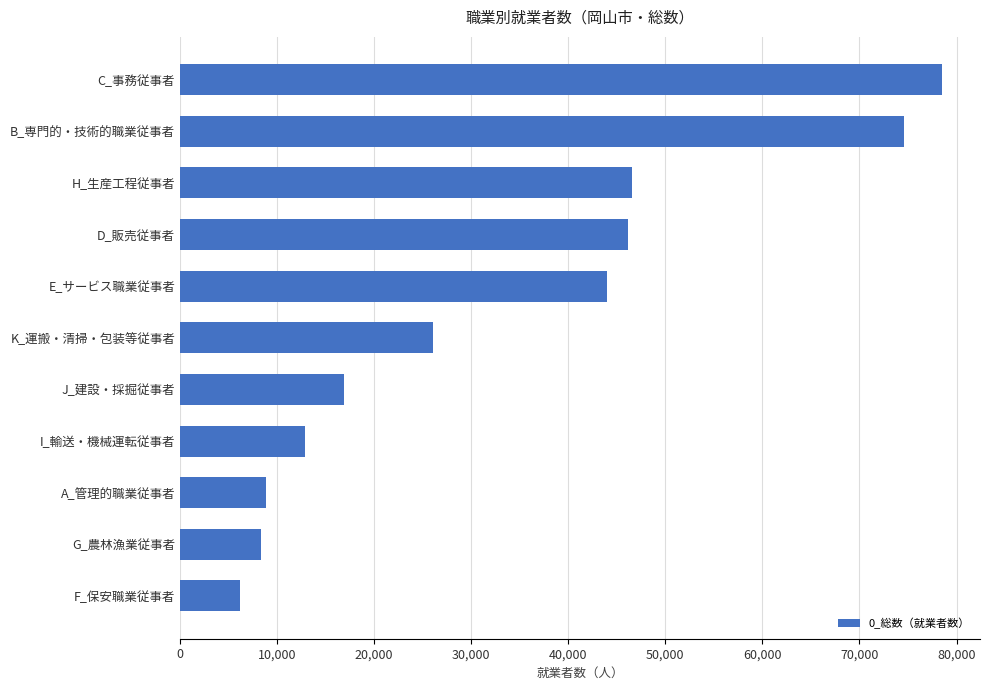

True or false: the data shows 118106 at B_専門的・技術的職業従事者.

False